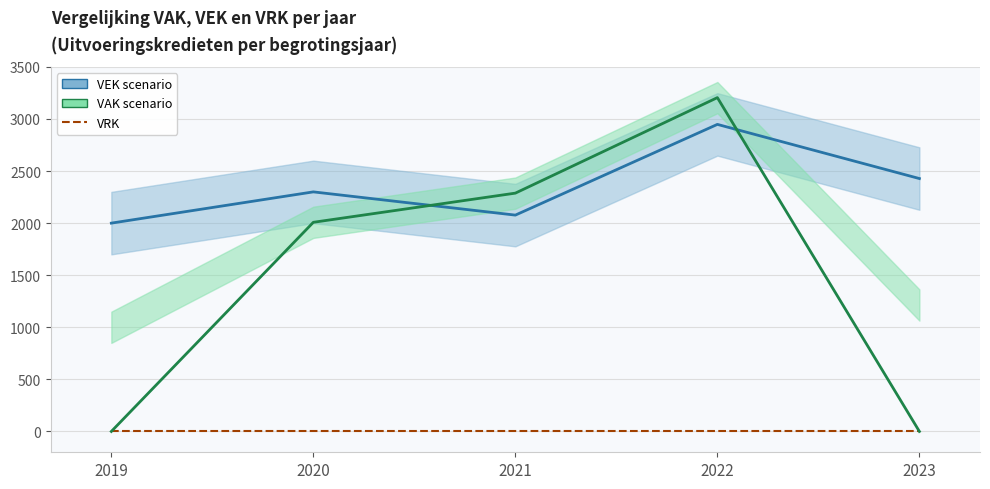

List the labels in order of value, smallest first.

2019, 2021, 2020, 2023, 2022